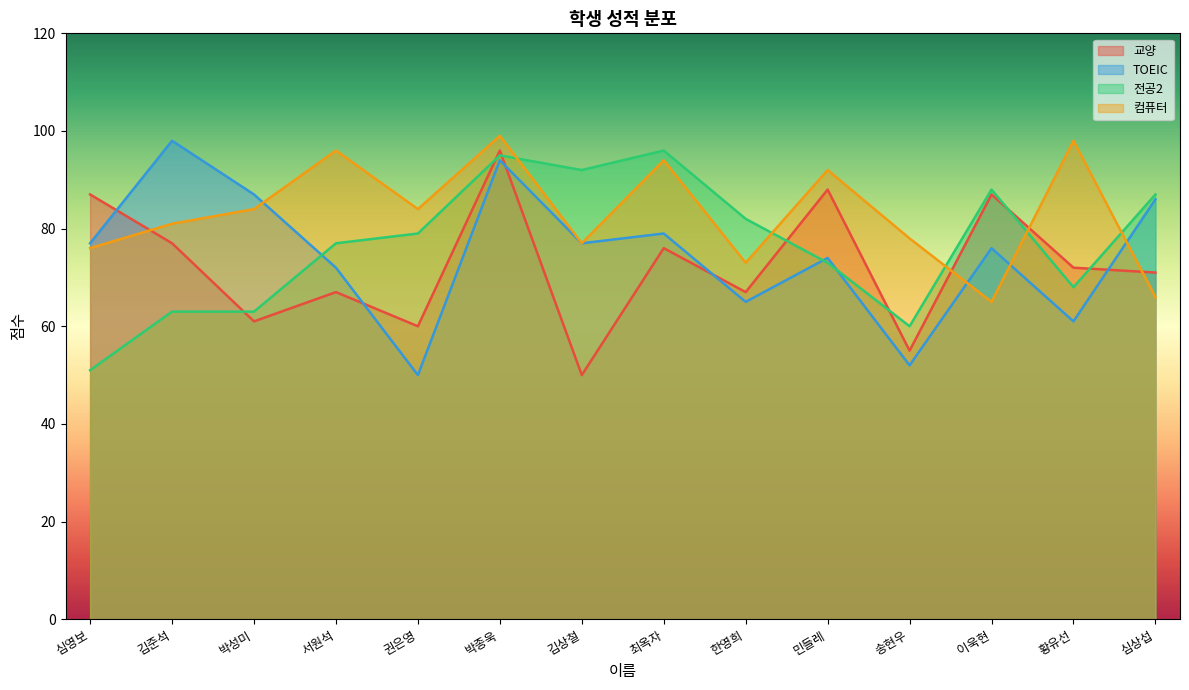

At which category does the chart reach its peak across all series?

박종욱